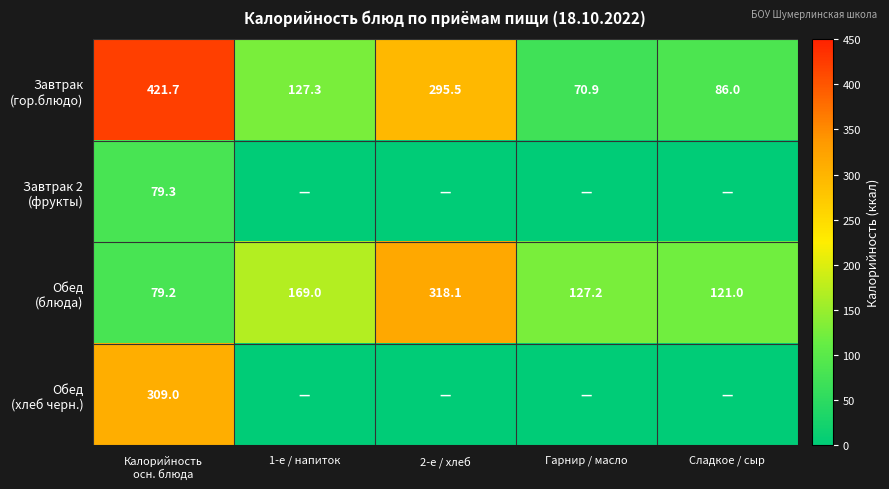

True or false: Обед (блюда) has a value of 572.1 at 2-е / хлеб.

False